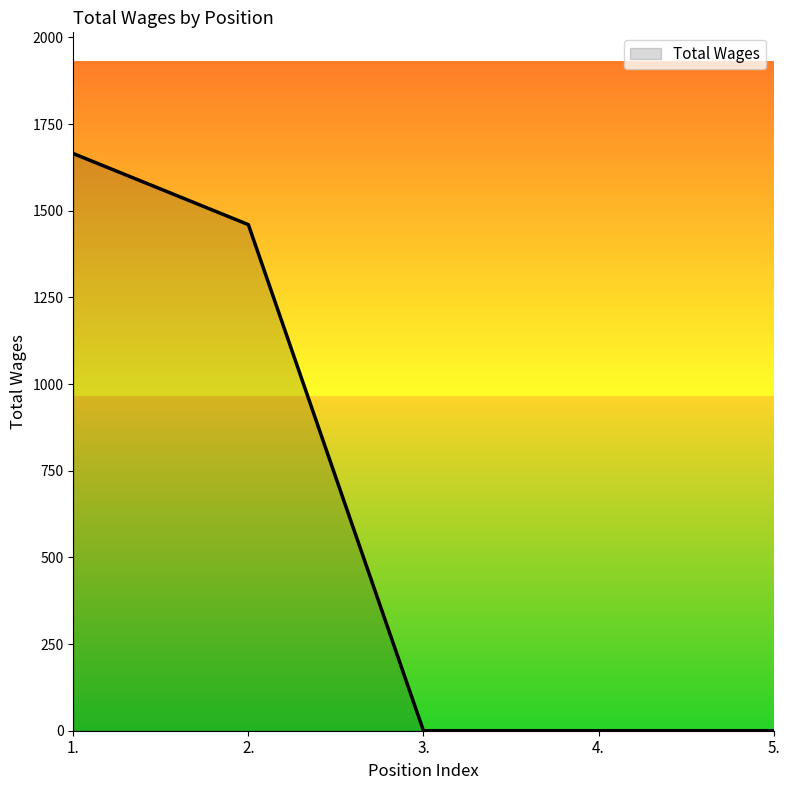

What is the change in value from 1. to 5.?

-1665